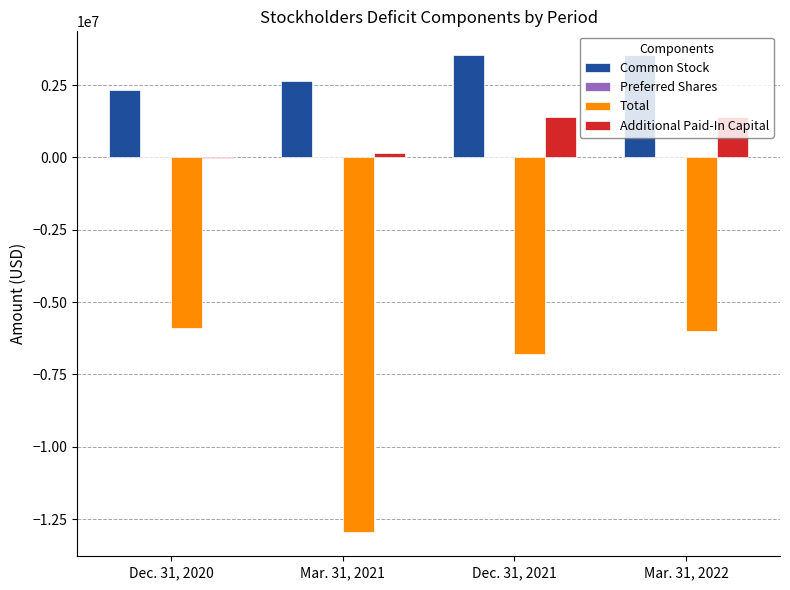

What is the greatest value displayed?

3535303